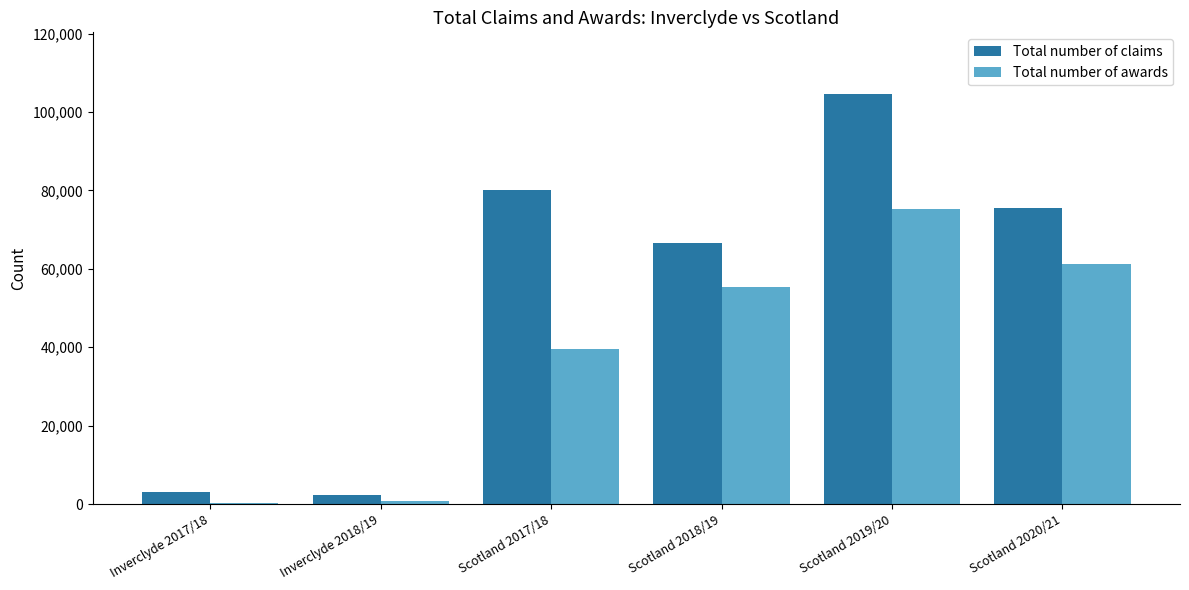

What is the spread (max minus min) of values at Scotland 2018/19?

11130.0